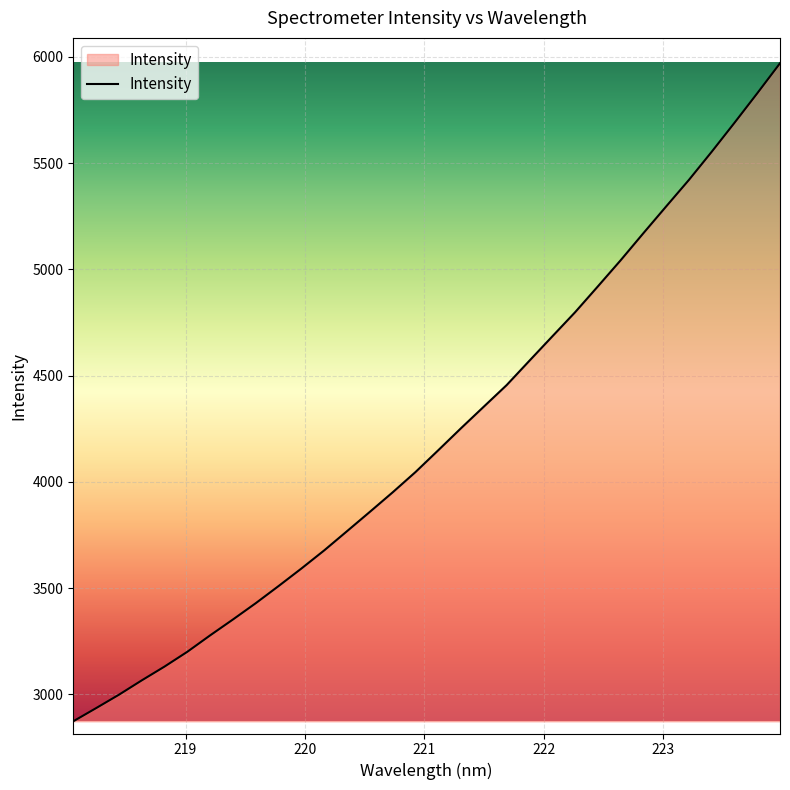

What is the difference between the maximum and minimum values?

3097.3